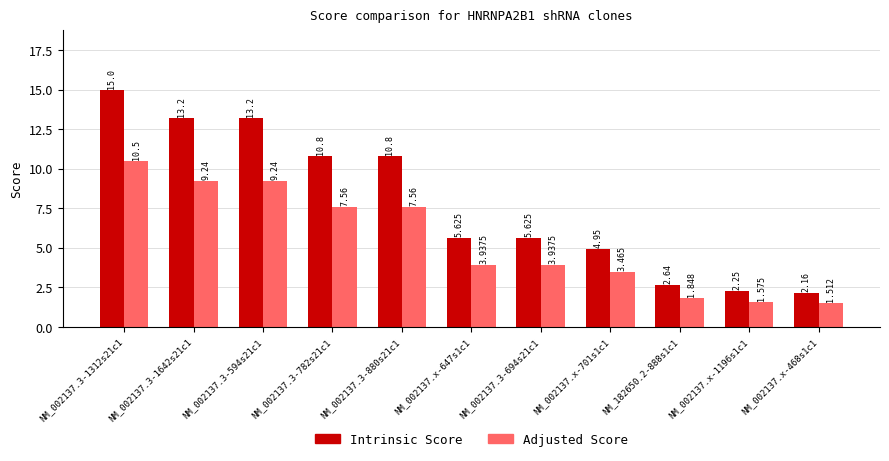

What is the difference between the Adjusted Score values at NM_002137.3-1312s21c1 and NM_002137.3-880s21c1?

2.9